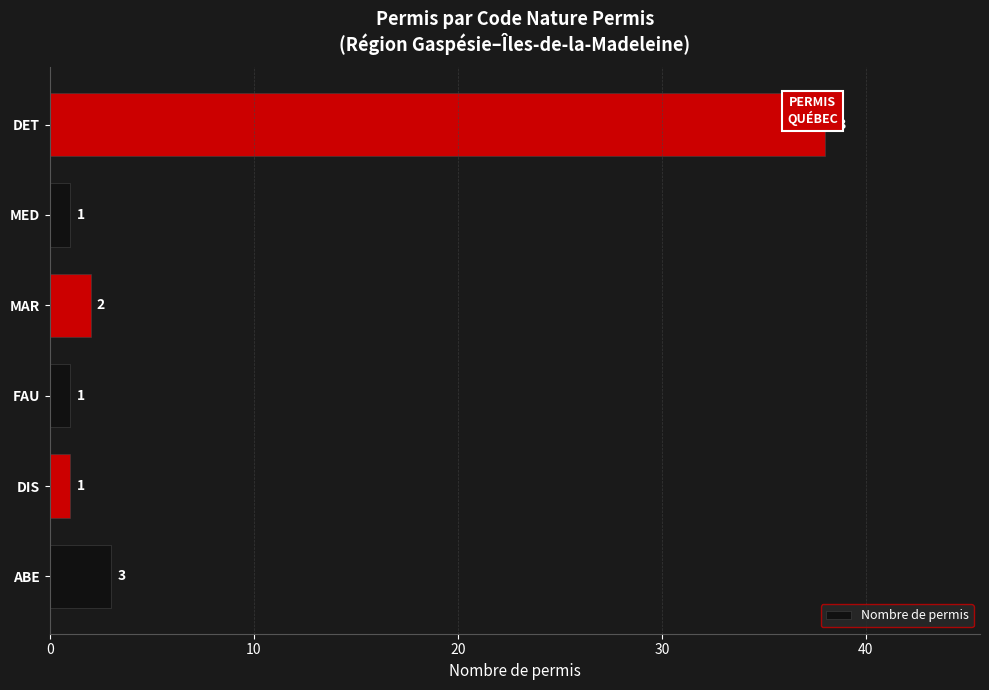

What is the value of the 3rd bar from the left?

1